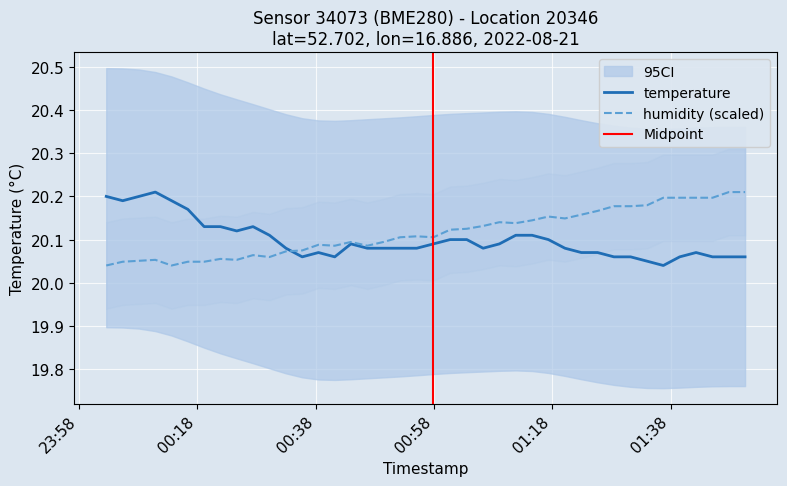

In humidity, how many points are lower than both neighbors (excluding endpoints)?

8